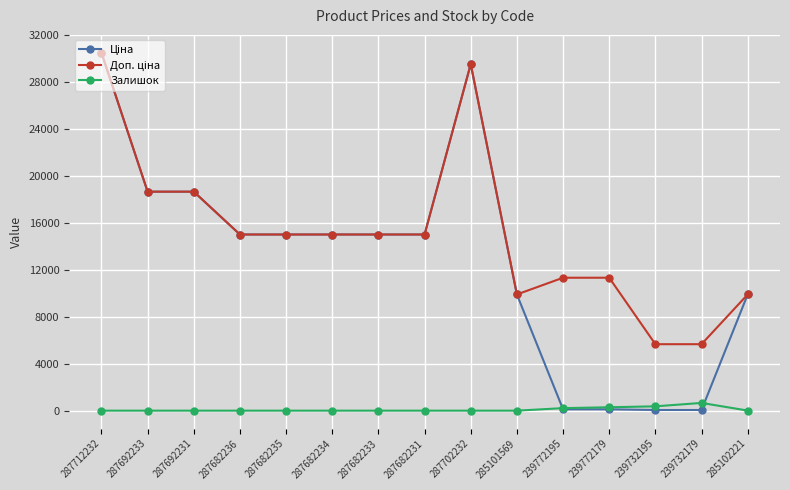

True or false: Залишок has more than 0 points higher than both neighbors.

True